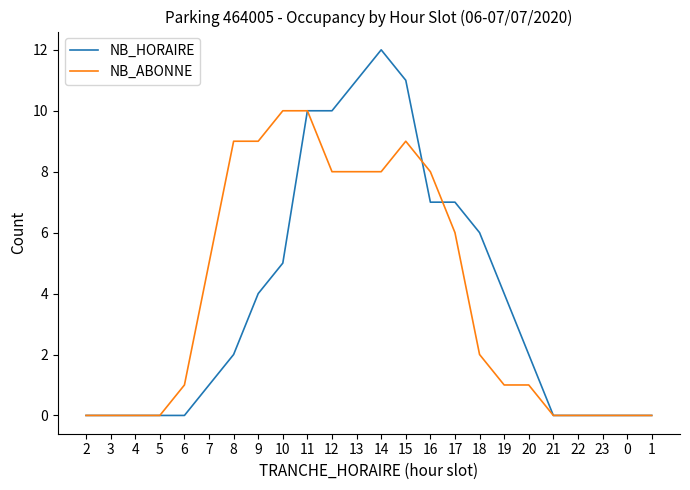

What is the highest value of the NB_ABONNE series?

10